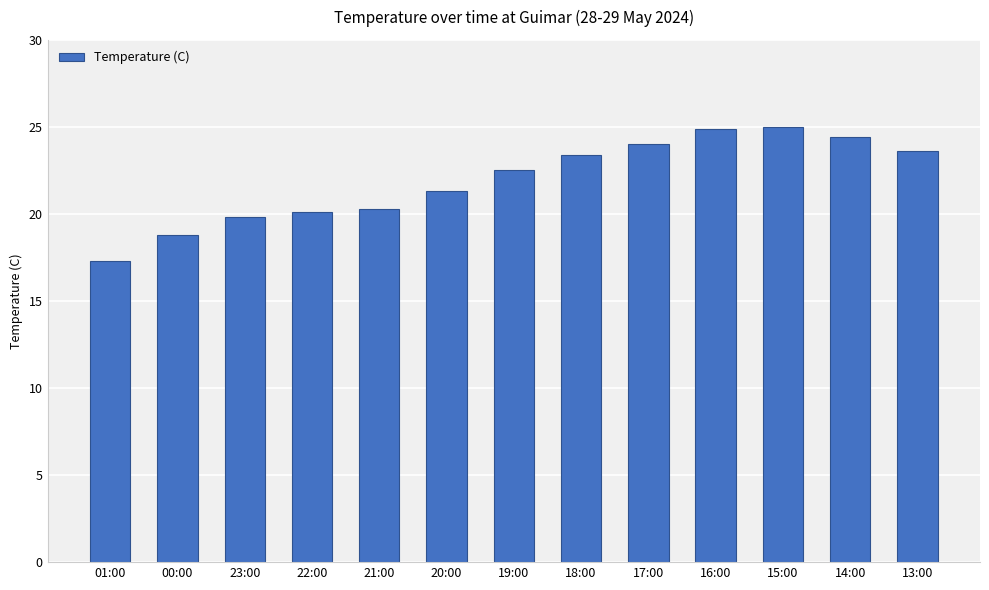

Count the number of values greater than 22.

7